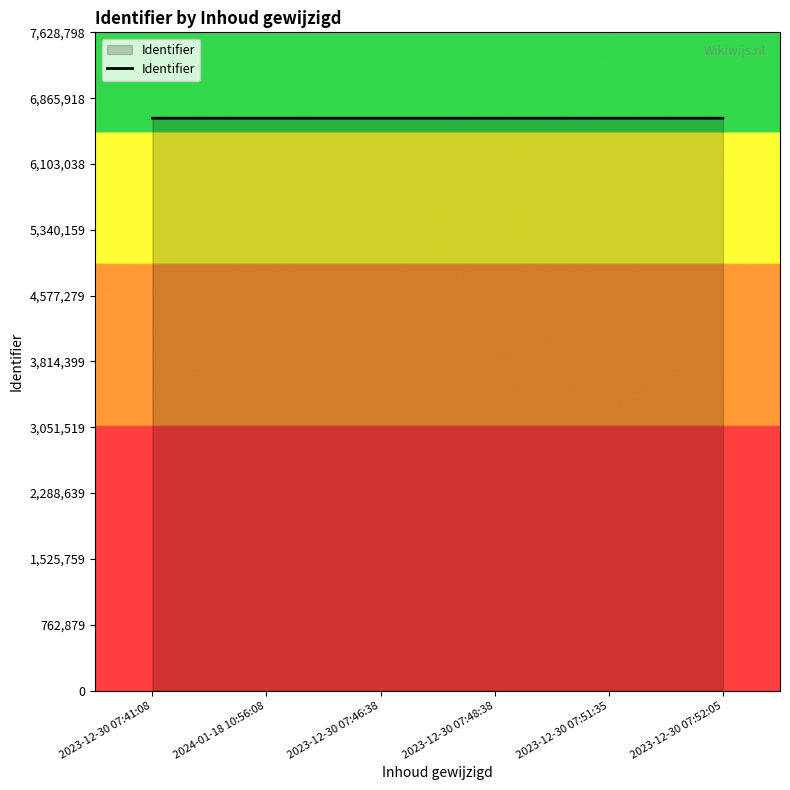

True or false: the data has more than 2 interior local peaks.

False